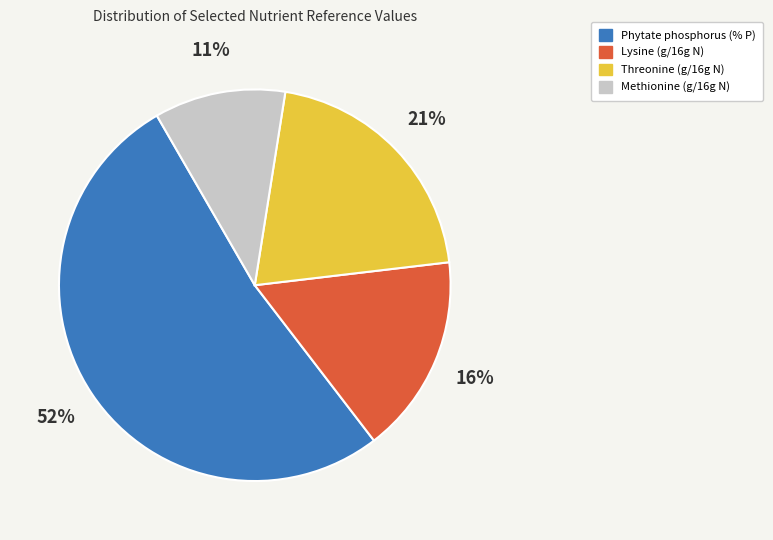

How many slices are in this pie chart?

4